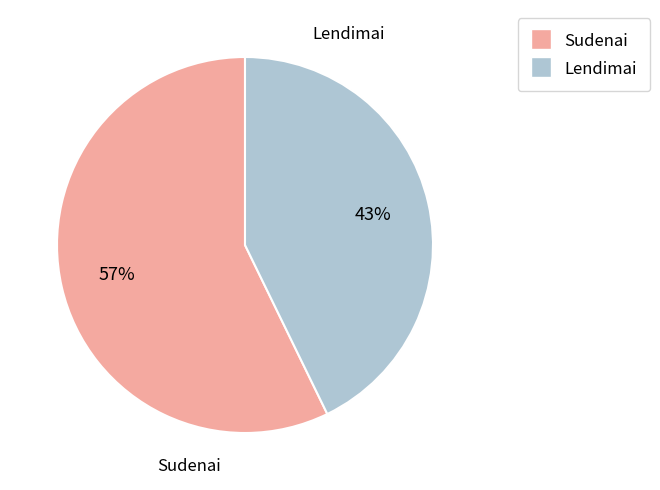

What percentage is the Lendimai slice, to the nearest percent?

43%